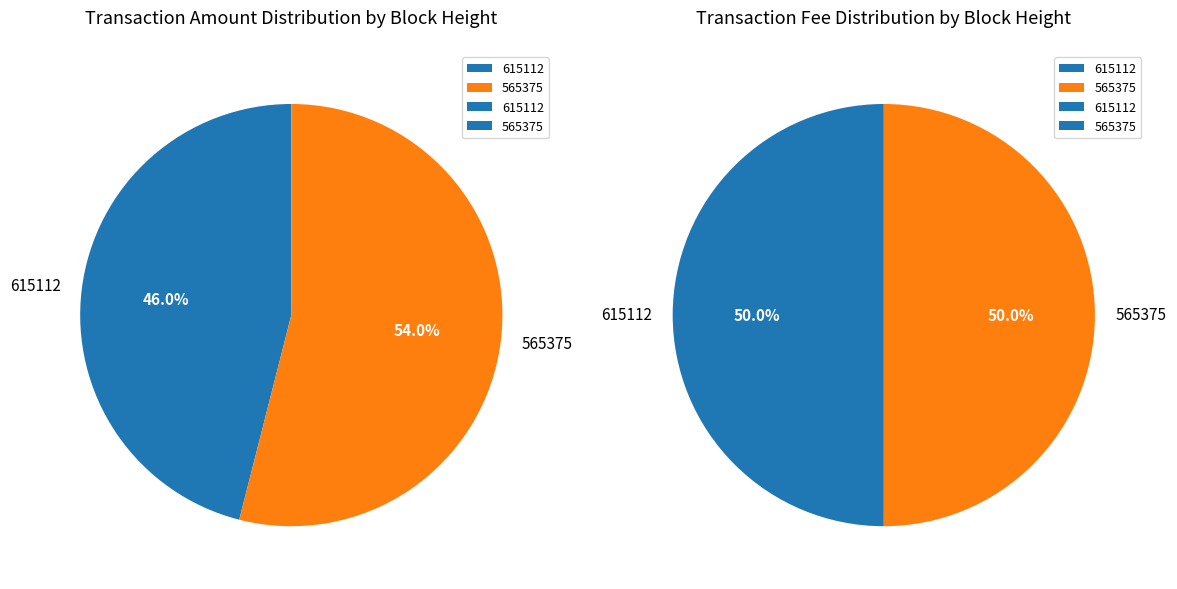

Is it true that 0 is 50% of the pie?

True